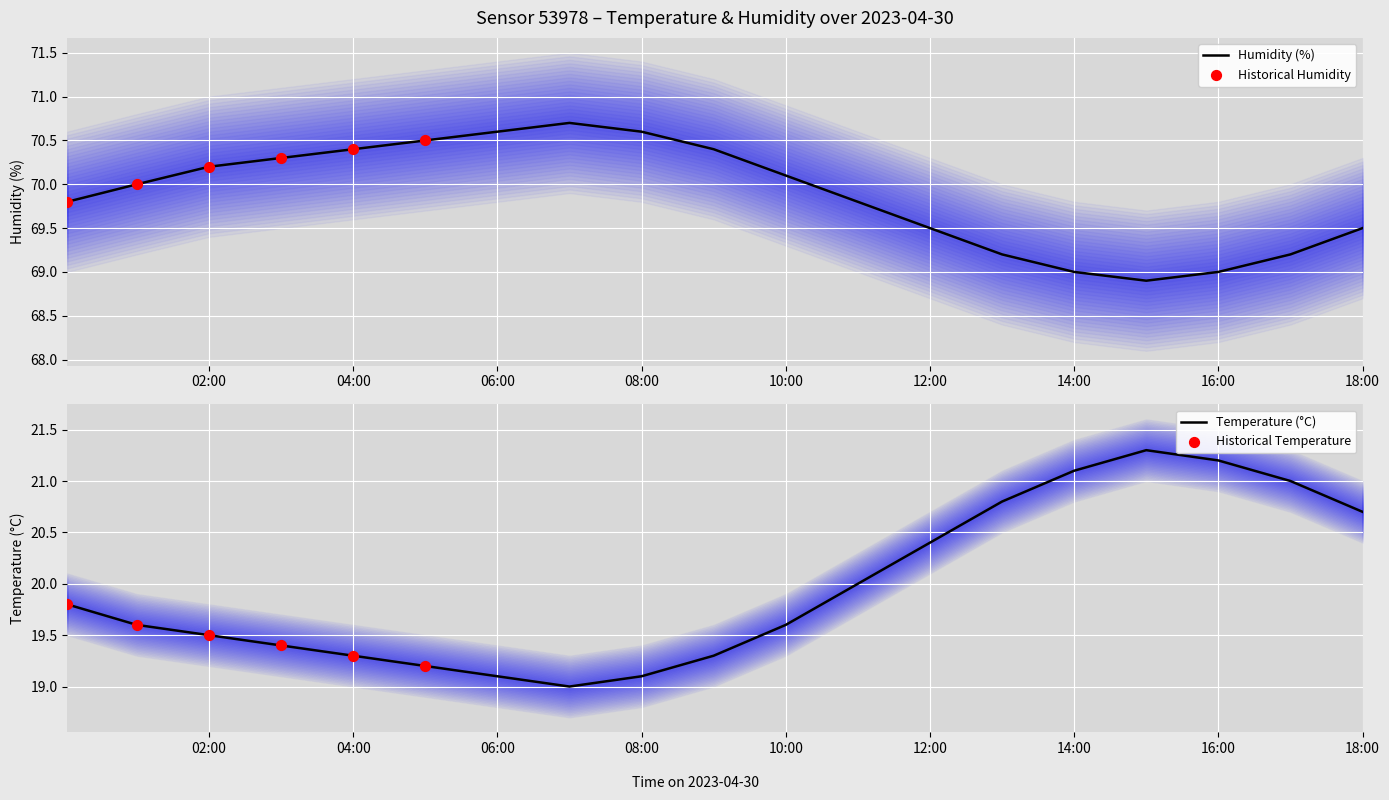

What is the total value across all series at 03:00?

89.7